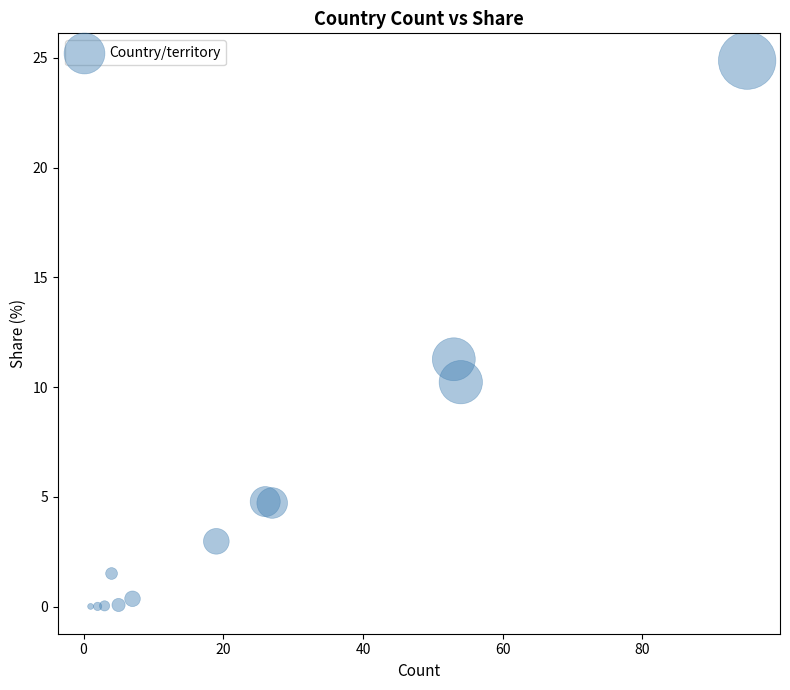

What Y value in the scatter plot is closest to 12?

11.3